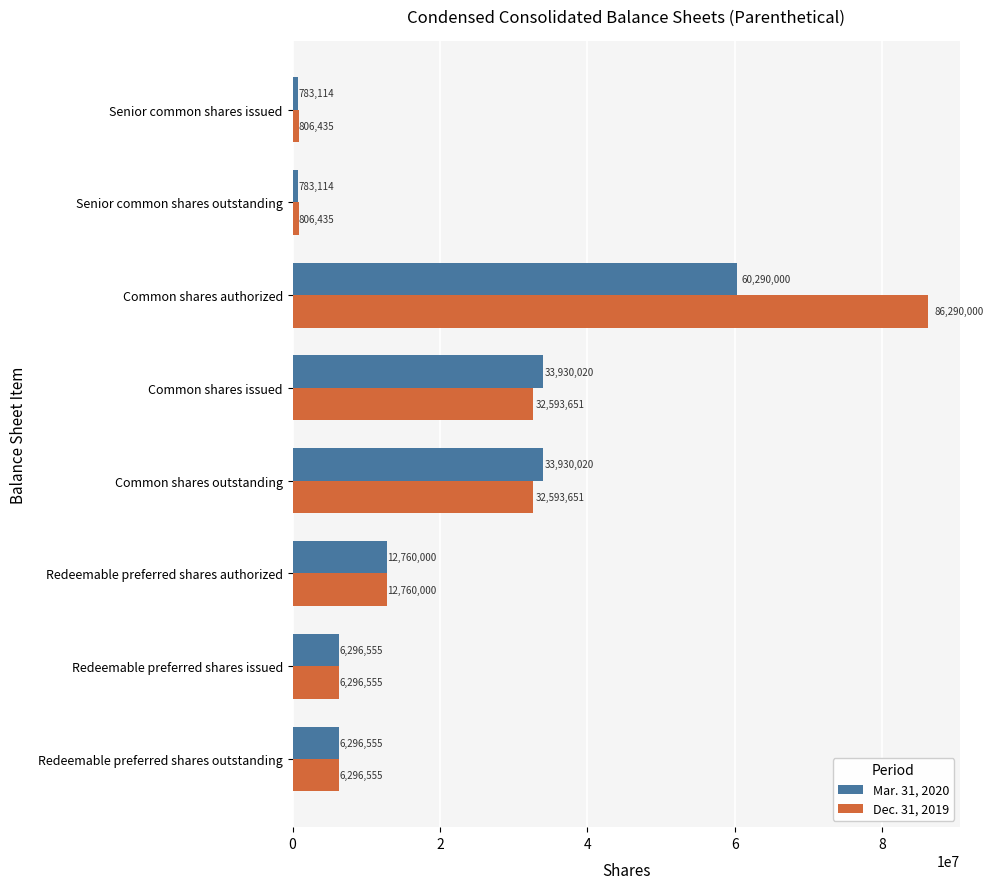

What is the total value across all series at Common shares outstanding?

66523671